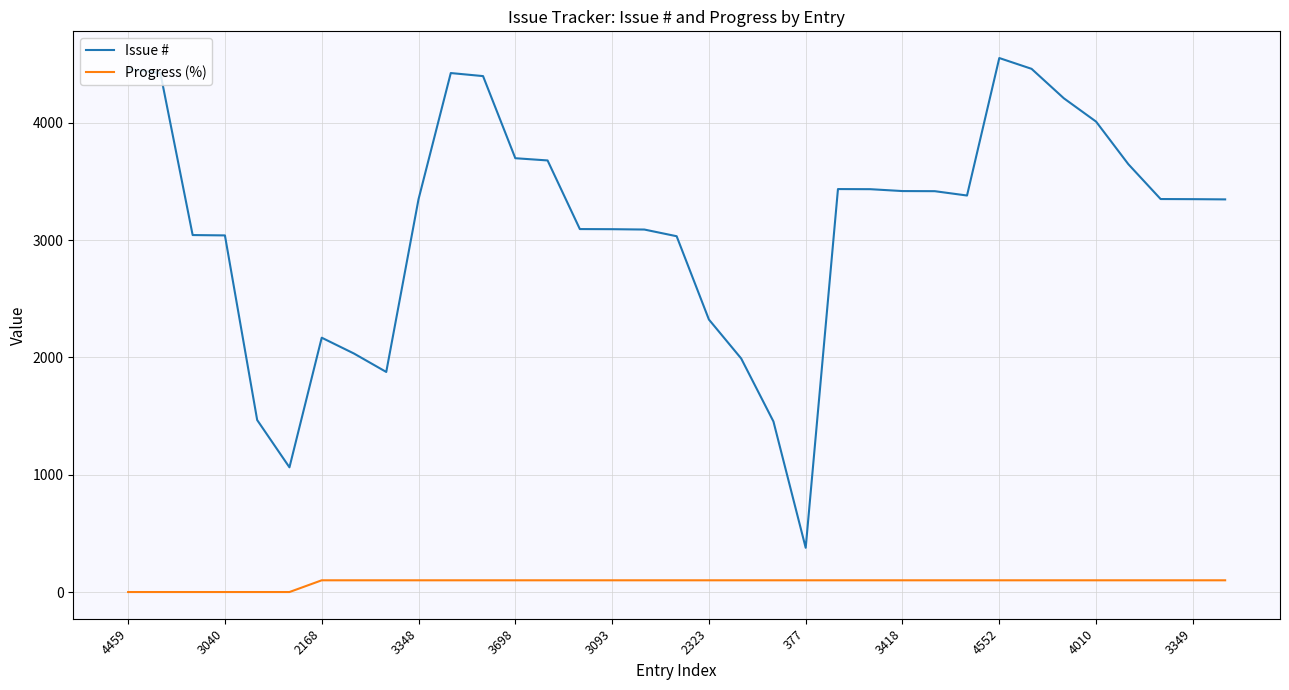

Which series has the largest total across all categories?

Issue #